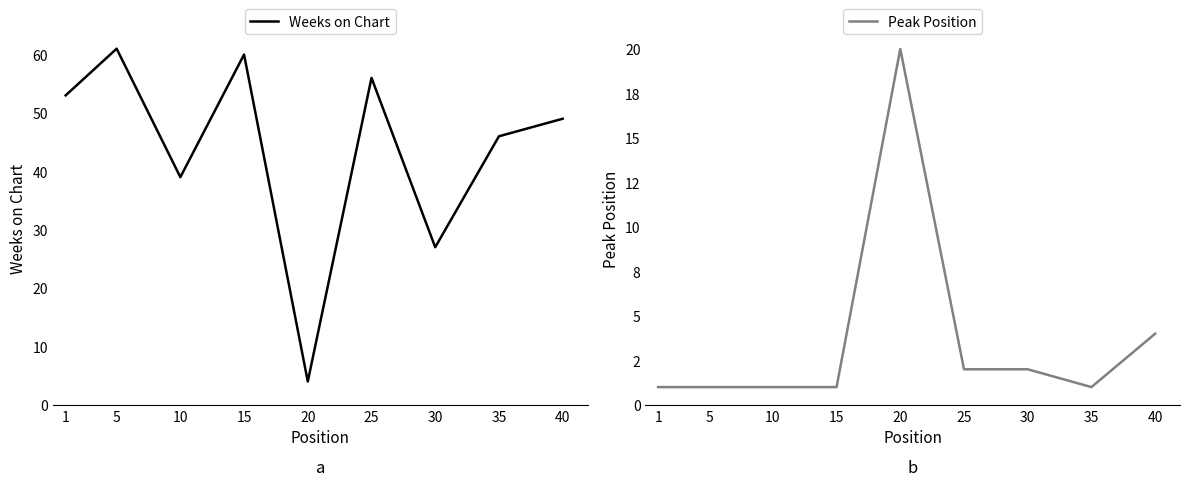

What is the difference between the second highest and second lowest values in the Peak Position series?

3